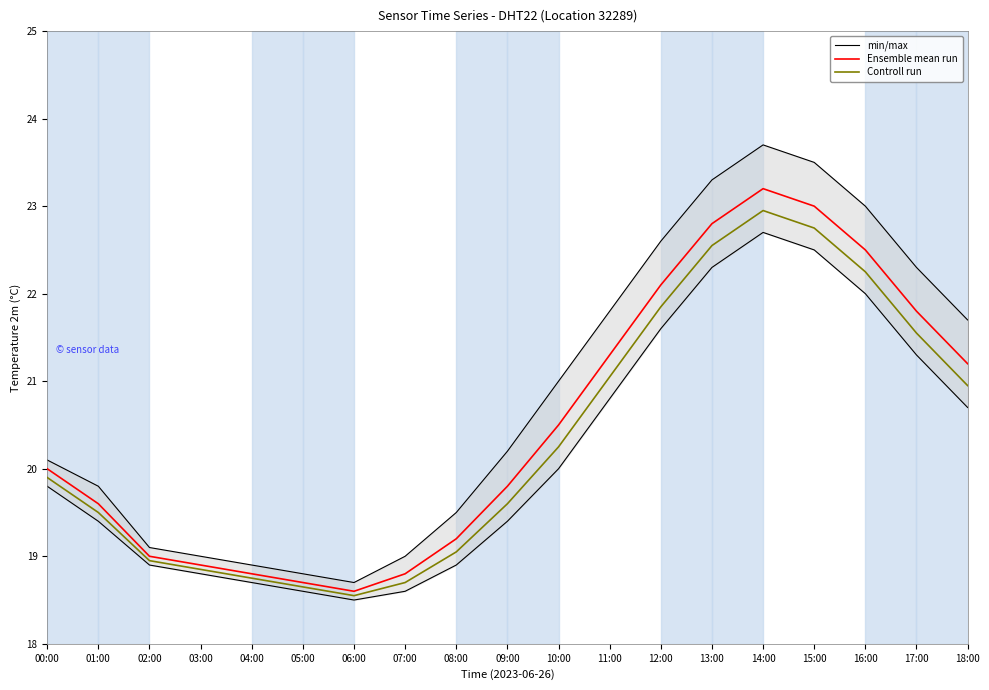

What is the value of the Controll run point at the 9th from the left?

19.1